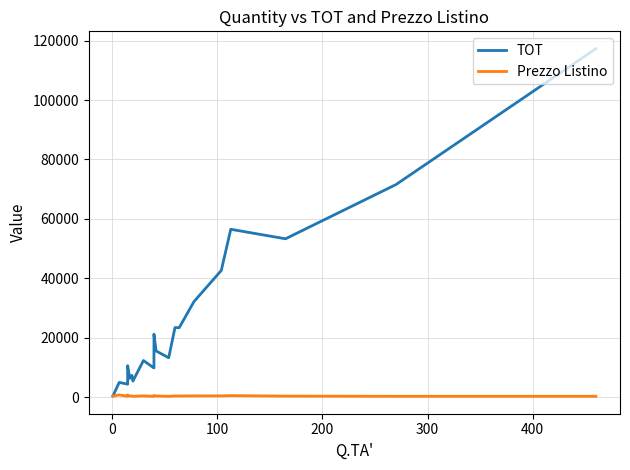

What are all the series names shown in the legend?

TOT, Prezzo Listino